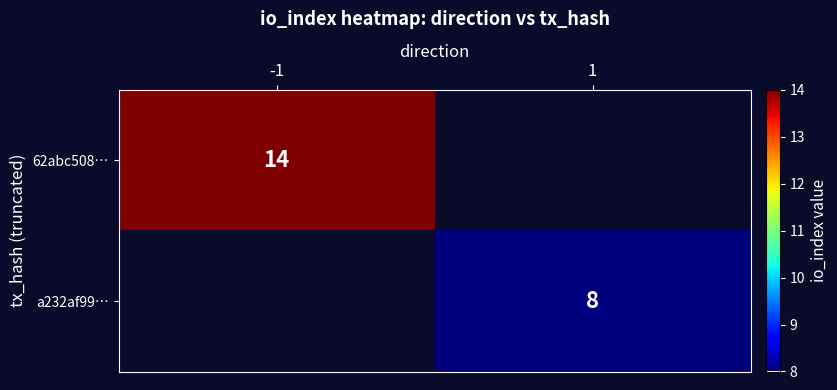

How many categories are shown in the chart?

2